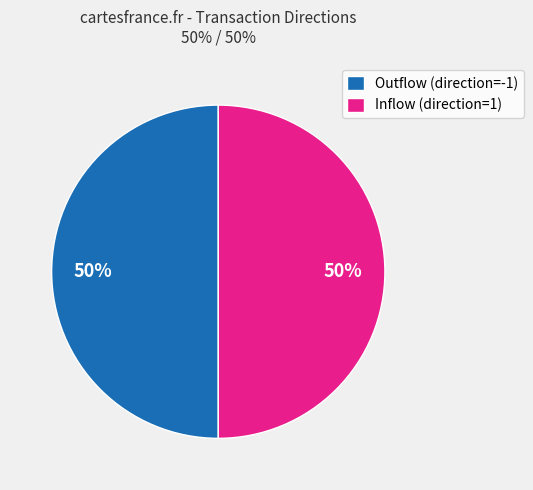

To the nearest percent, what percentage of the pie is Outflow (direction=-1)?

50%